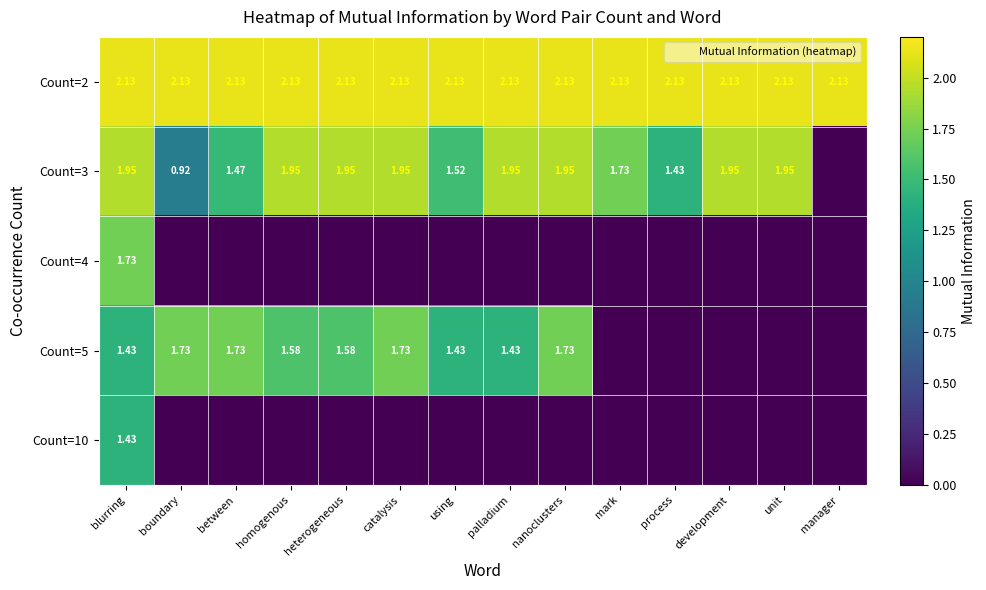

Is the value of Count=5 at catalysis greater than the value of Count=2 at palladium?

No